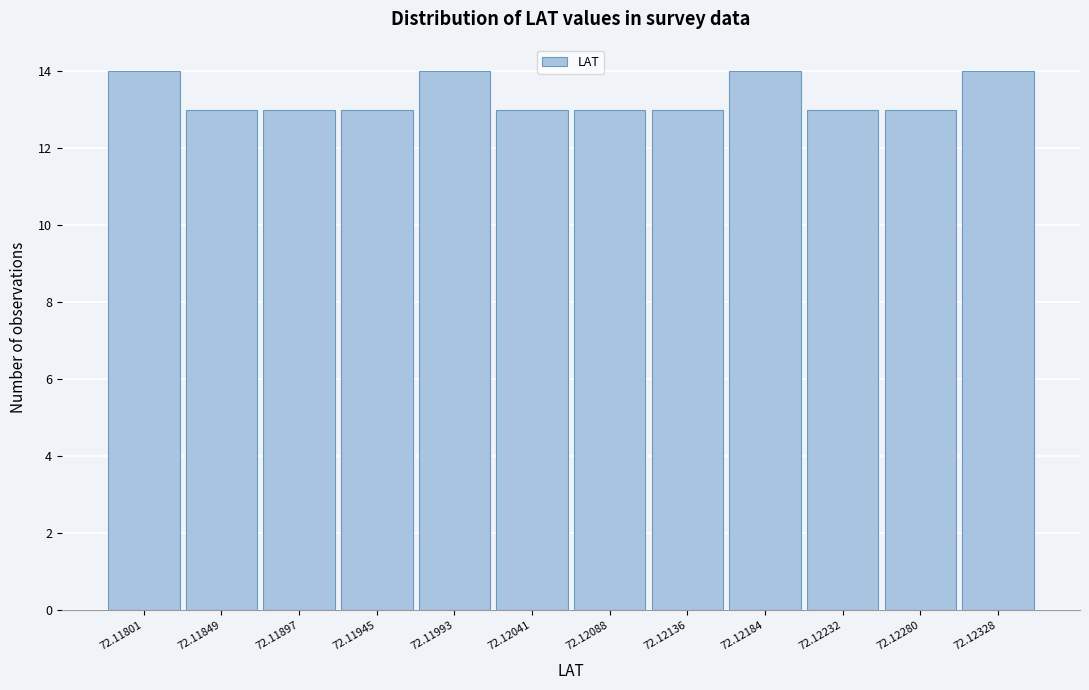

Reading right to left, list all the values displayed in this chart.

72.12328=14	72.12280=13	72.12232=13	72.12184=14	72.12136=13	72.12088=13	72.12041=13	72.11993=14	72.11945=13	72.11897=13	72.11849=13	72.11801=14